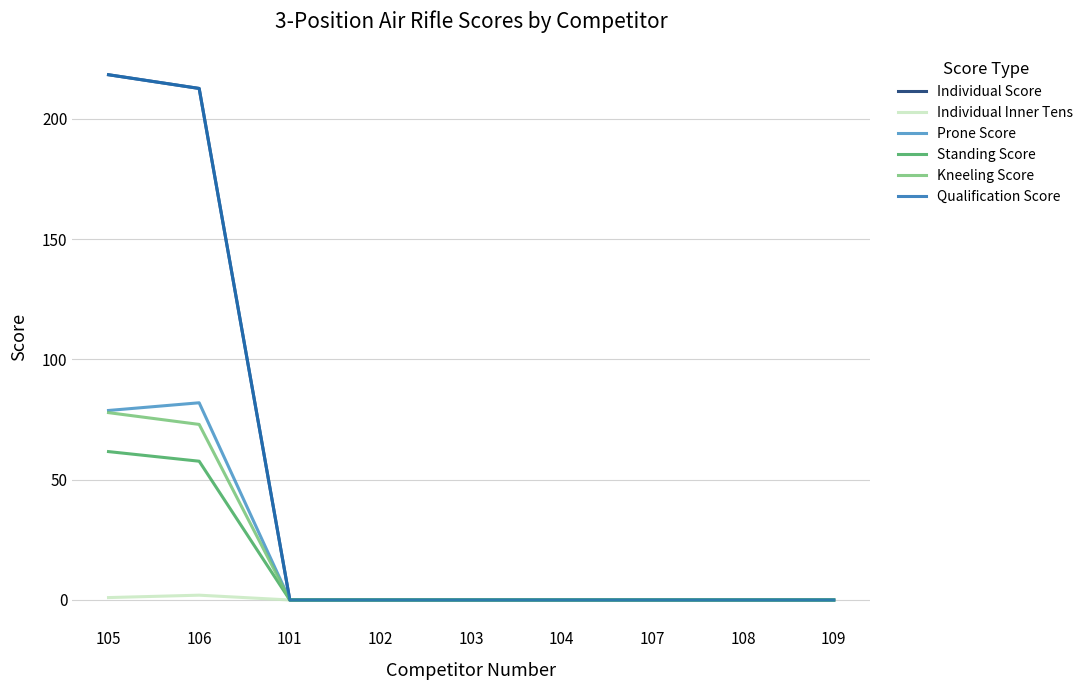

Where is the first local maximum for Prone Score?

106